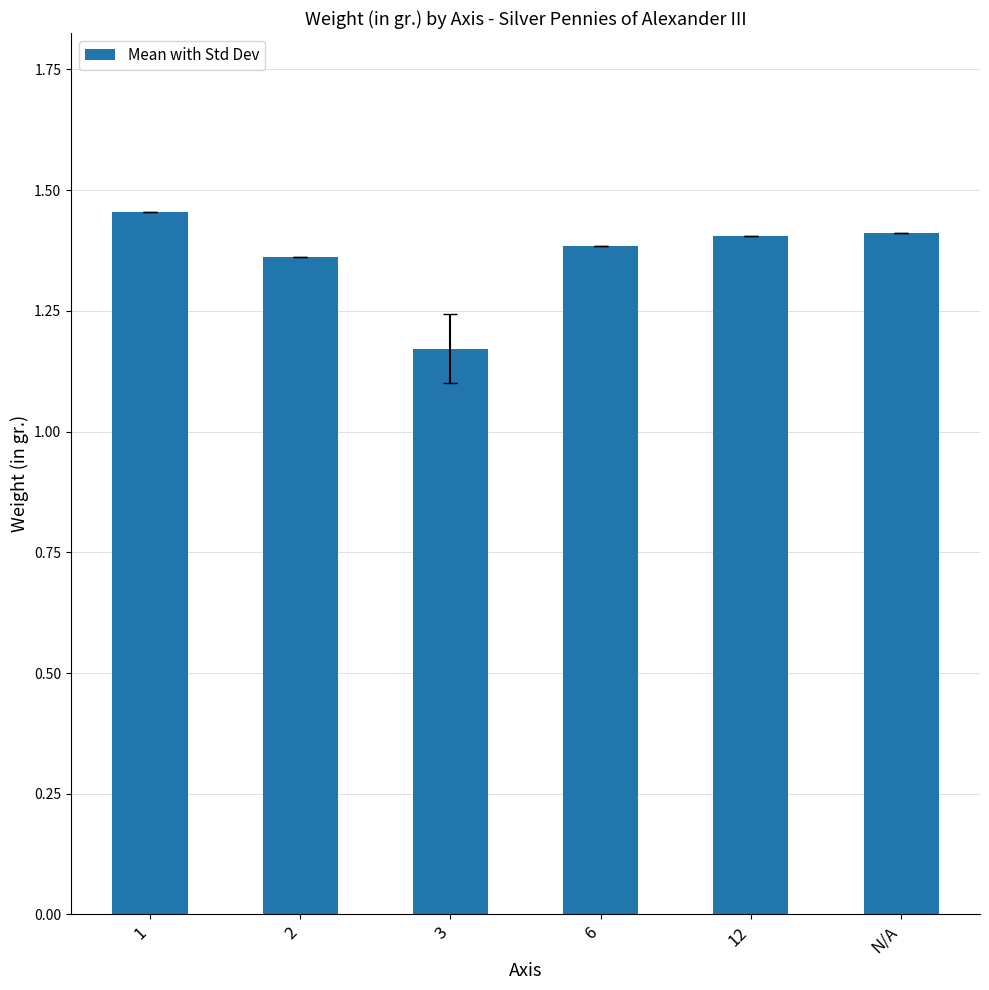

At which label is the value closest to 1?

3